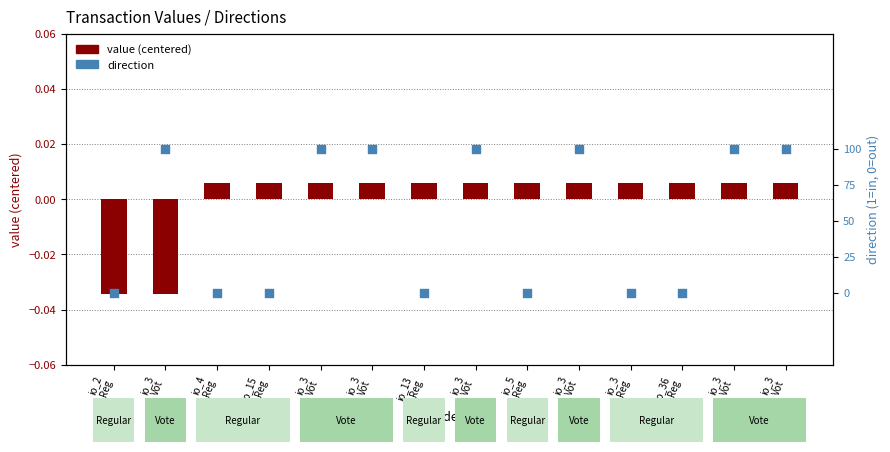

Which series has the largest total across all categories?

direction